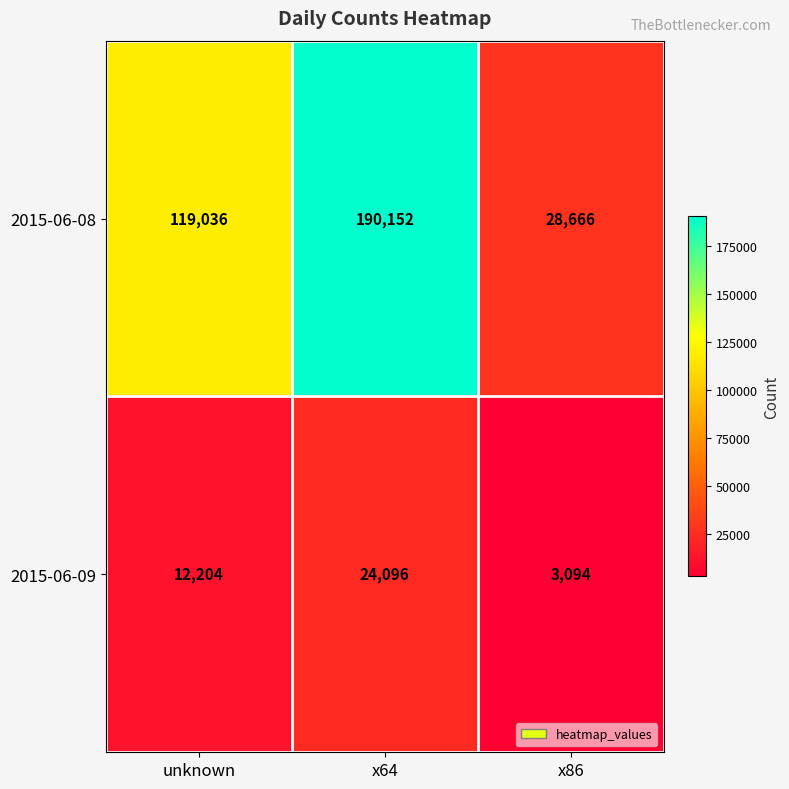

Which series has the widest spread of values?

2015-06-08